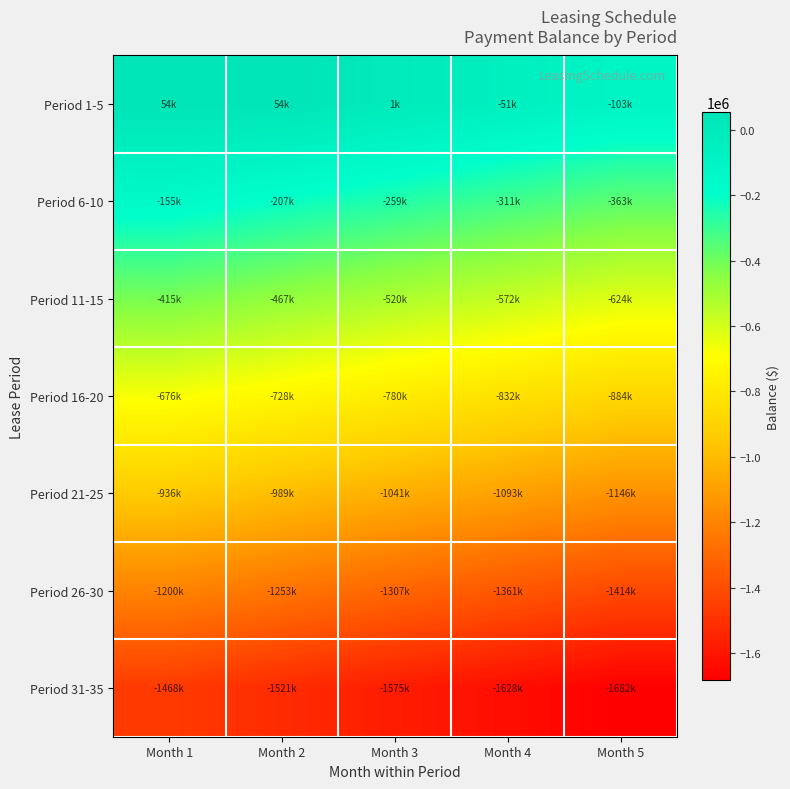

How many distinct data groups are displayed?

7